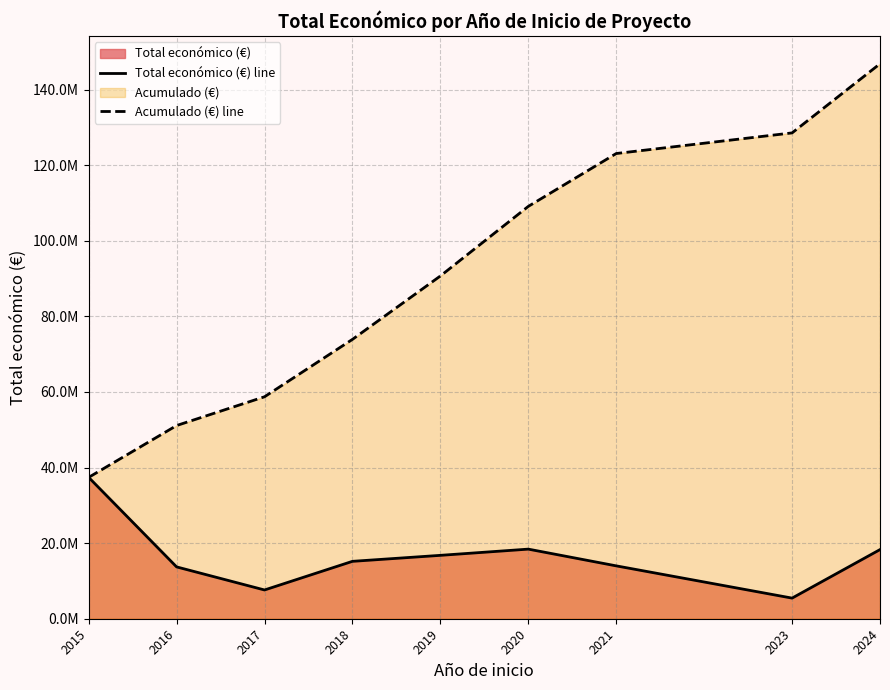

Which series has the largest range (max minus min)?

Acumulado (€) line